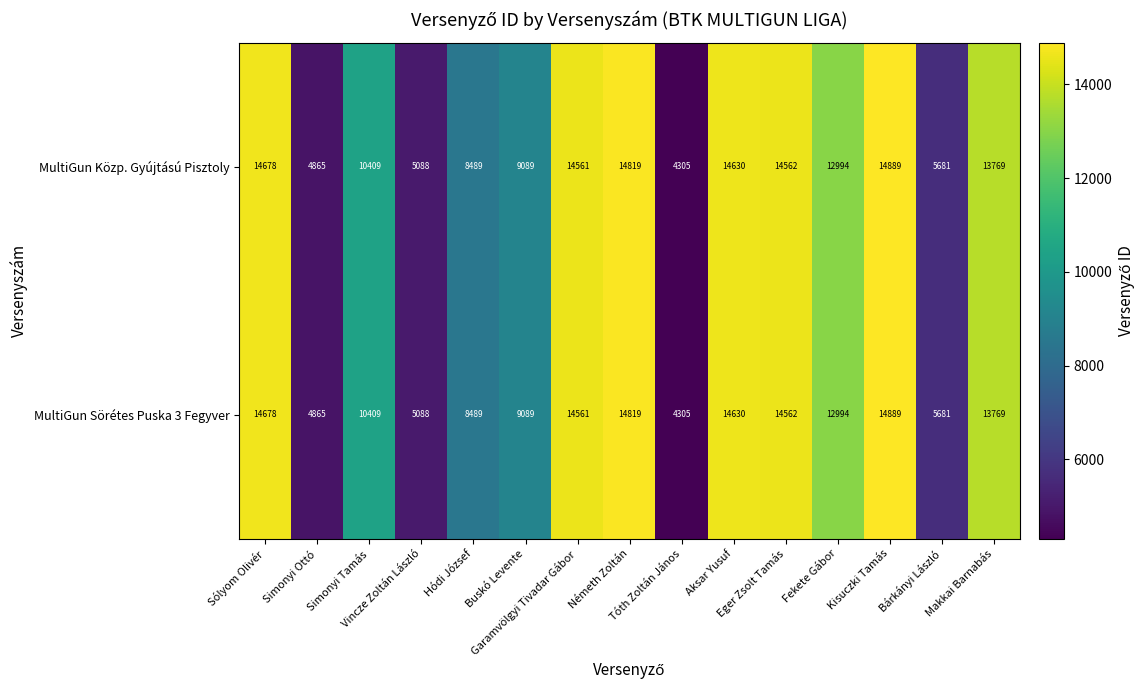

What is the maximum value for MultiGun Közp. Gyújtású Pisztoly?

14889